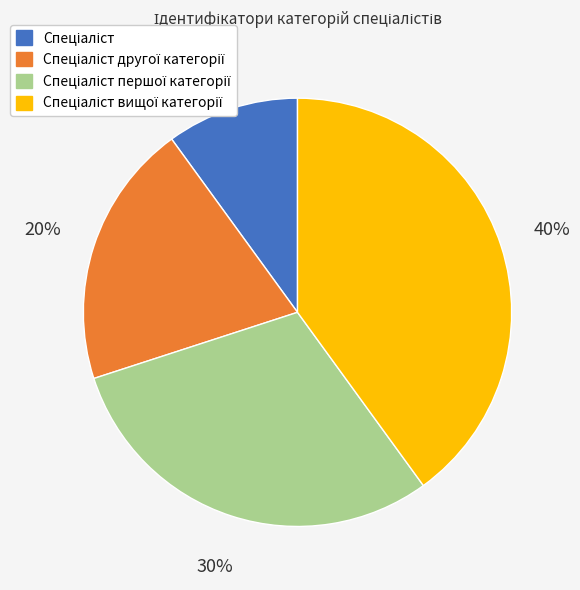

Is there any slice that represents more than half of the pie?

No